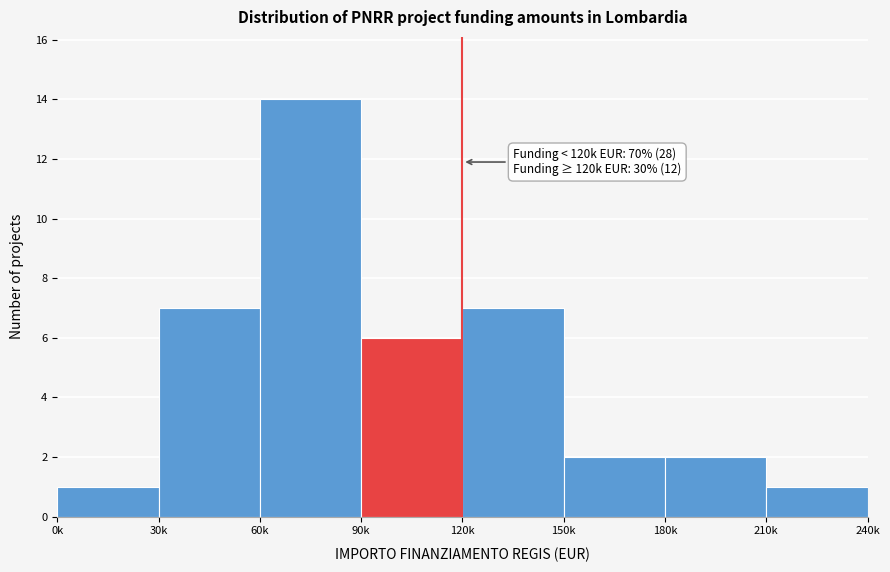

Reading right to left, what are all the values shown in this chart?

210k=1	180k=2	150k=2	120k=7	90k=6	60k=14	30k=7	0k=1